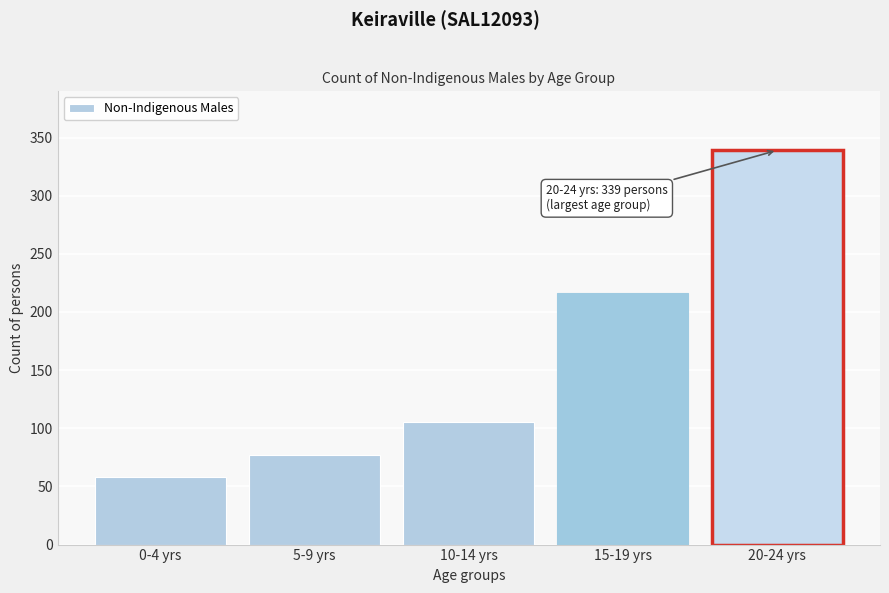

Reading right to left, transcribe all the data shown in this chart.

20-24 yrs=339	15-19 yrs=216	10-14 yrs=105	5-9 yrs=77	0-4 yrs=58